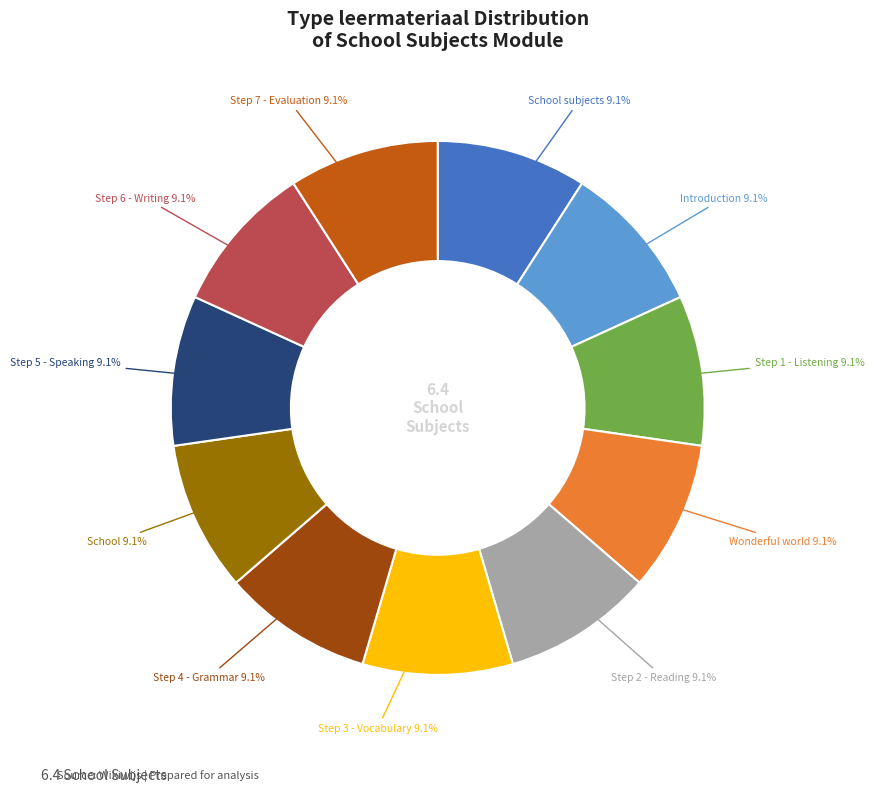

To the nearest percent, what percentage of the pie is Introduction?

9%